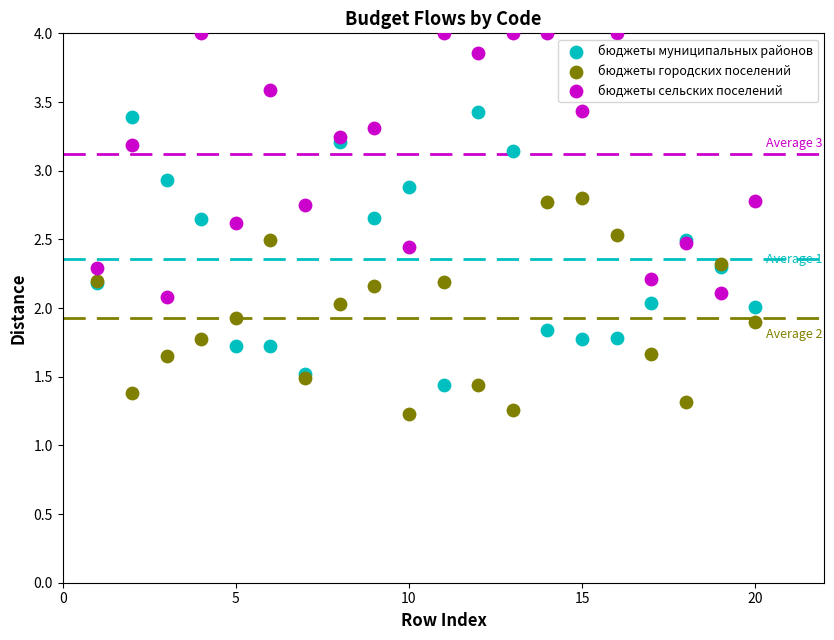

Which series contains the highest Y value?

бюджеты сельских поселений